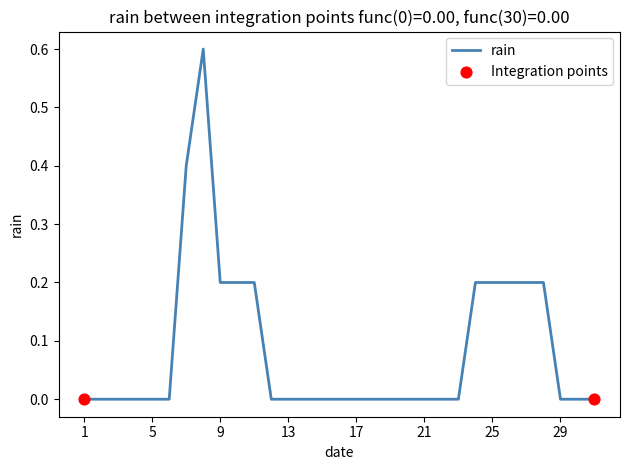

What is the greatest value displayed?

0.6